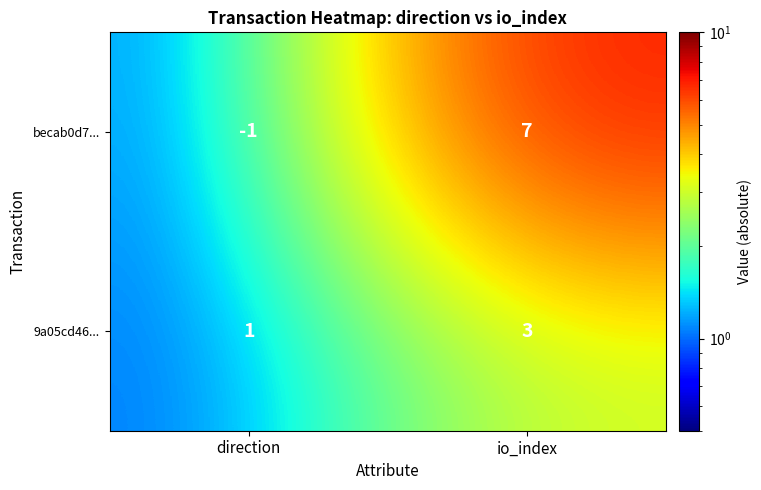

Reading left to right, transcribe all the data shown in this chart.

becab0d7...: direction=-1	io_index=7
9a05cd46...: direction=1	io_index=3